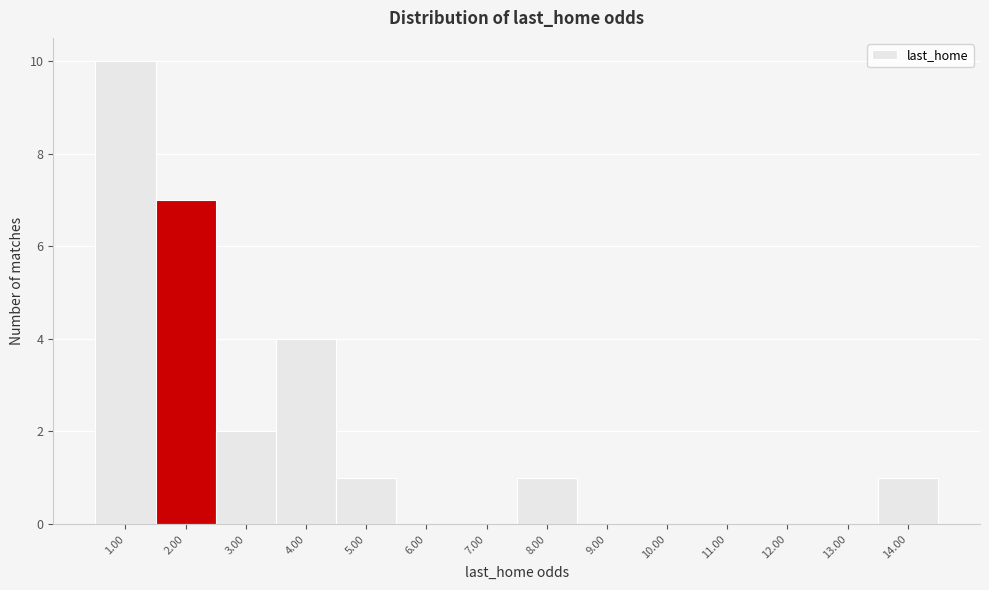

Reading left to right, what are all the values shown in this chart?

1.00=10	2.00=7	3.00=2	4.00=4	5.00=1	6.00=0	7.00=0	8.00=1	9.00=0	10.00=0	11.00=0	12.00=0	13.00=0	14.00=1